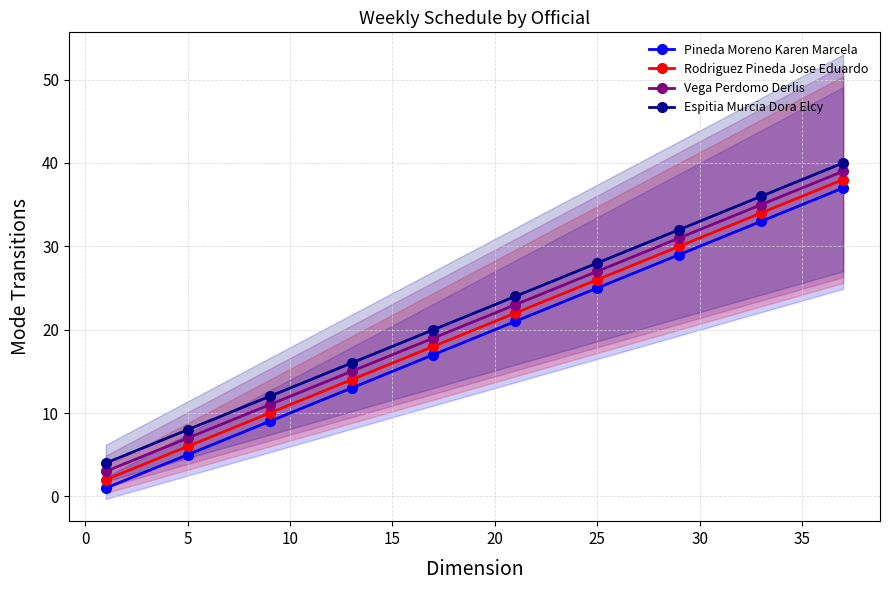

What is the maximum value for Pineda Moreno Karen Marcela?

37